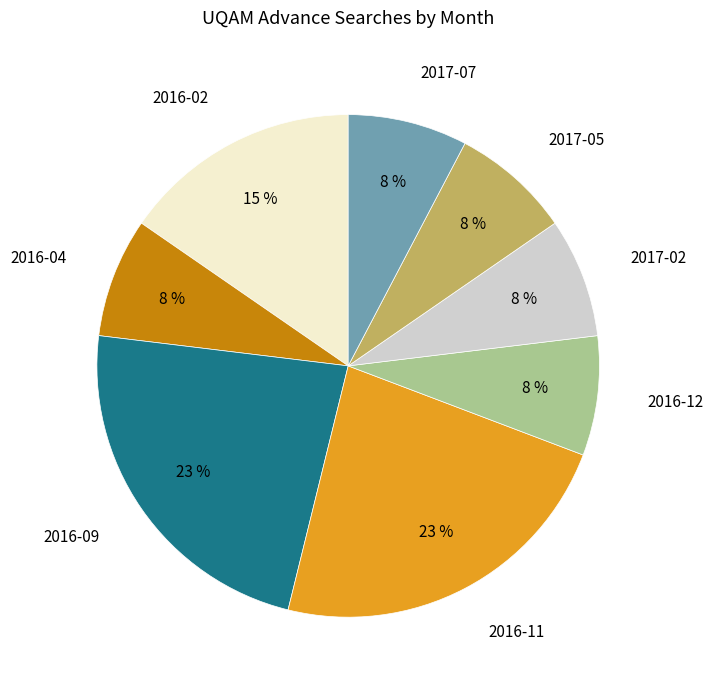

Is there a majority slice in this chart?

No